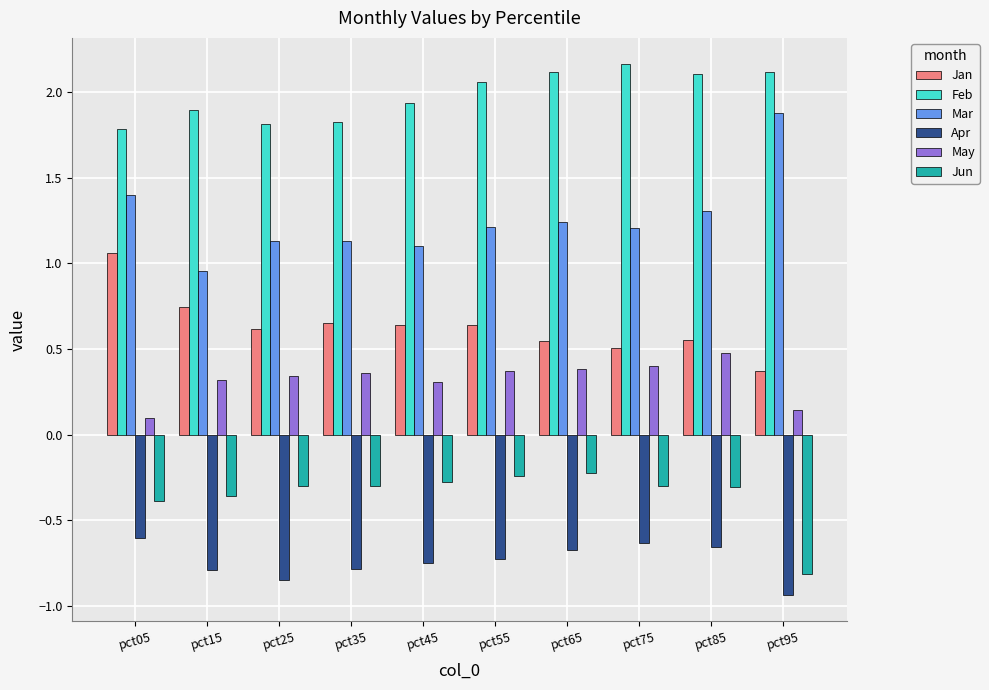

What are all the series names shown in the legend?

Jan, Feb, Mar, Apr, May, Jun